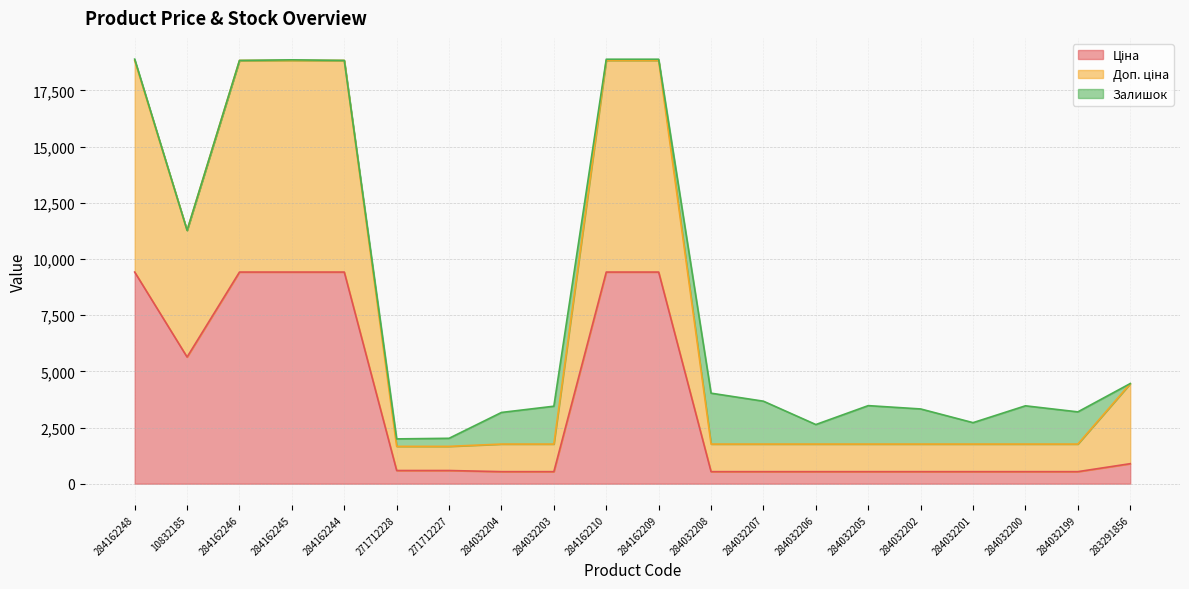

Is the value of Ціна at 284032206 greater than the value of Доп. ціна at 283291856?

No